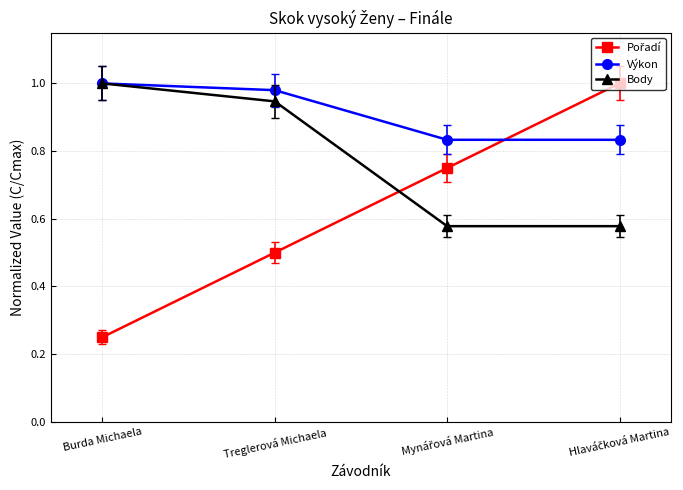

What position from the right is Burda Michaela?

4